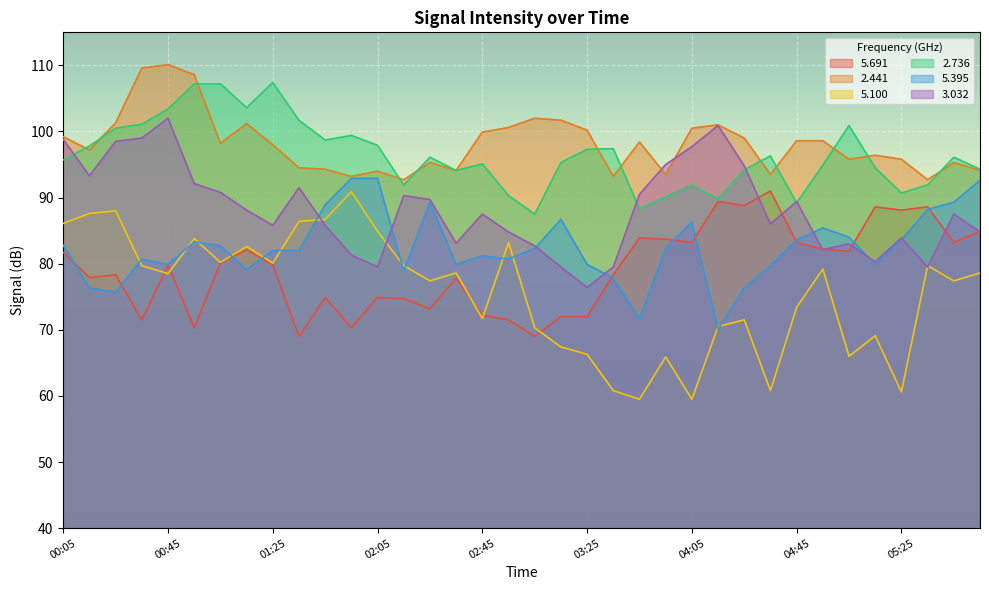

What are all the series names shown in the legend?

5.691, 2.441, 5.100, 2.736, 5.395, 3.032